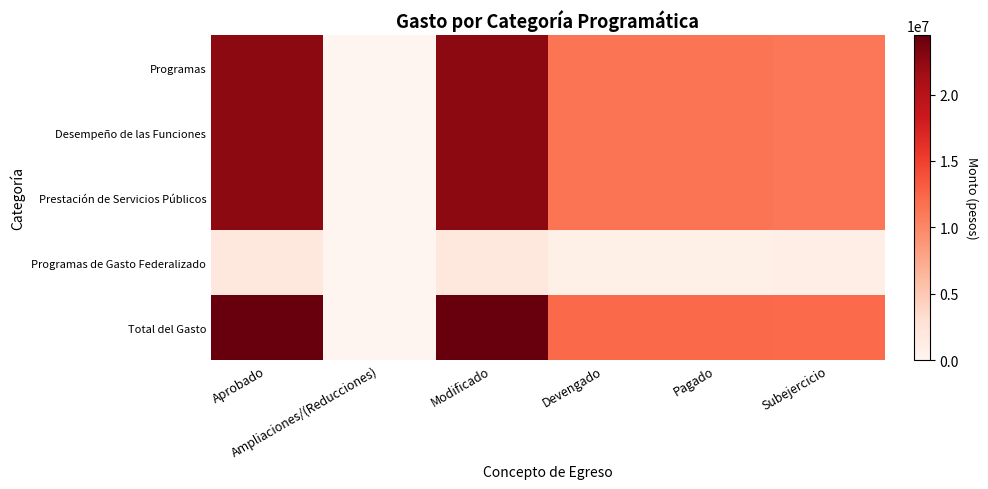

Which series changed the most between Ampliaciones/(Reducciones) and Pagado?

Total del Gasto